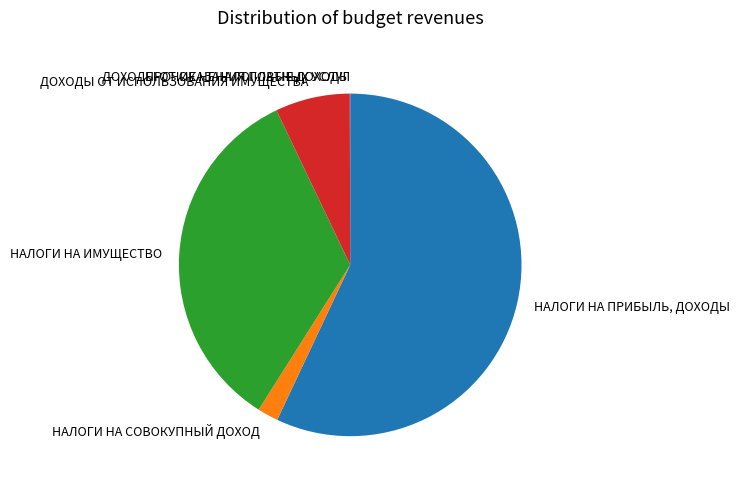

Is it true that ДОХОДЫ ОТ ИСПОЛЬЗОВАНИЯ ИМУЩЕСТВА is 7% of the pie?

True